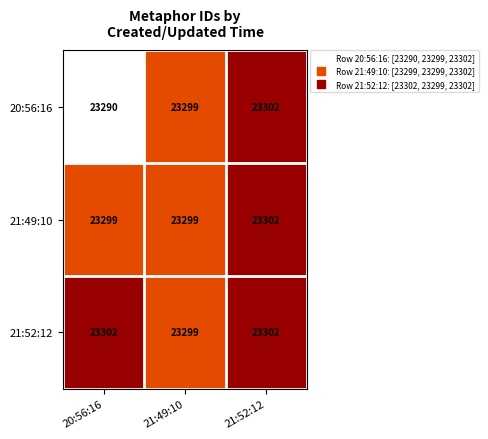

Reading right to left, transcribe all the data shown in this chart.

20:56:16: 21:52:12=23302	21:49:10=23299	20:56:16=23290
21:49:10: 21:52:12=23302	21:49:10=23299	20:56:16=23299
21:52:12: 21:52:12=23302	21:49:10=23299	20:56:16=23302